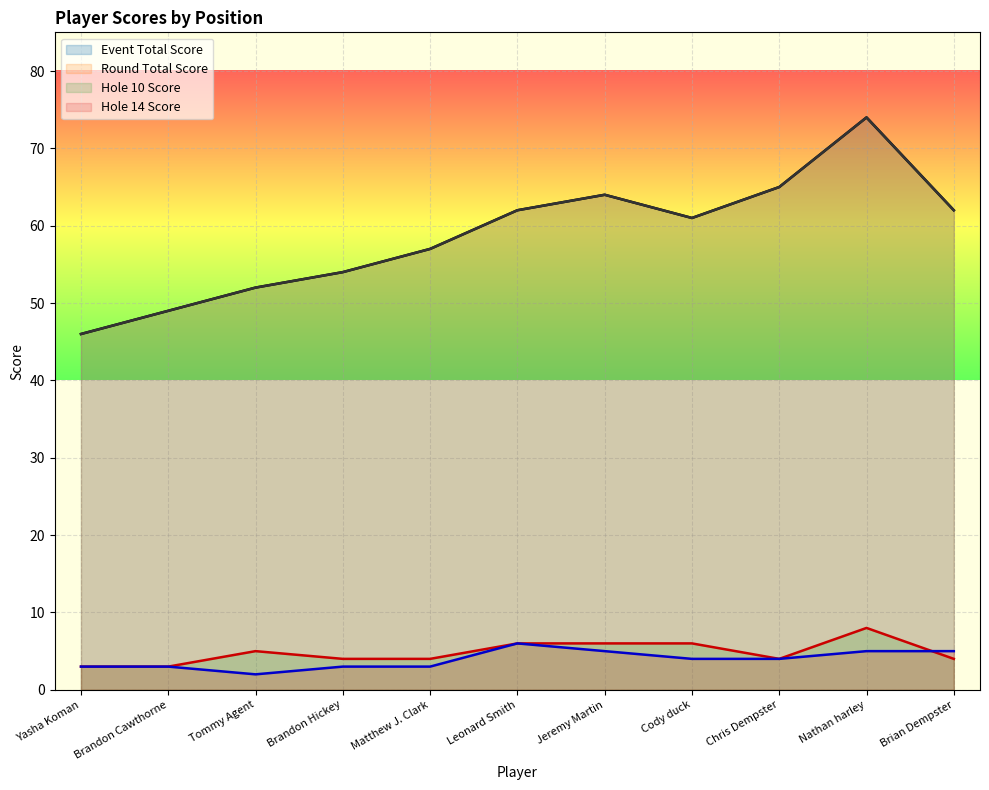

Reading left to right, list all the values displayed in this chart.

event_total_score: Yasha Koman=46	Brandon Cawthorne=49	Tommy Agent=52	Brandon Hickey=54	Matthew J. Clark=57	Leonard Smith=62	Jeremy Martin=64	Cody duck=61	Chris Dempster=65	Nathan harley=74	Brian Dempster=62
round_total_score: Yasha Koman=46	Brandon Cawthorne=49	Tommy Agent=52	Brandon Hickey=54	Matthew J. Clark=57	Leonard Smith=62	Jeremy Martin=64	Cody duck=61	Chris Dempster=65	Nathan harley=74	Brian Dempster=62
hole_10: Yasha Koman=3	Brandon Cawthorne=3	Tommy Agent=5	Brandon Hickey=4	Matthew J. Clark=4	Leonard Smith=6	Jeremy Martin=6	Cody duck=6	Chris Dempster=4	Nathan harley=8	Brian Dempster=4
hole_14: Yasha Koman=3	Brandon Cawthorne=3	Tommy Agent=2	Brandon Hickey=3	Matthew J. Clark=3	Leonard Smith=6	Jeremy Martin=5	Cody duck=4	Chris Dempster=4	Nathan harley=5	Brian Dempster=5